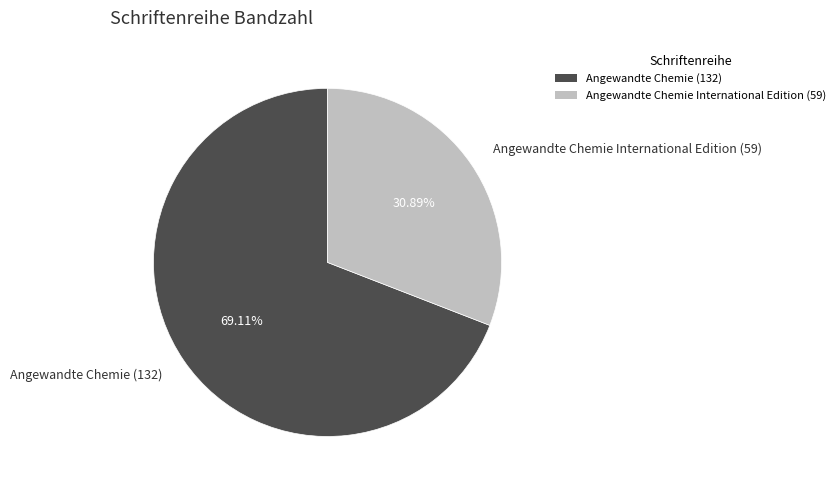

How much of the chart is everything except Angewandte Chemie International Edition (59)?

69.1%